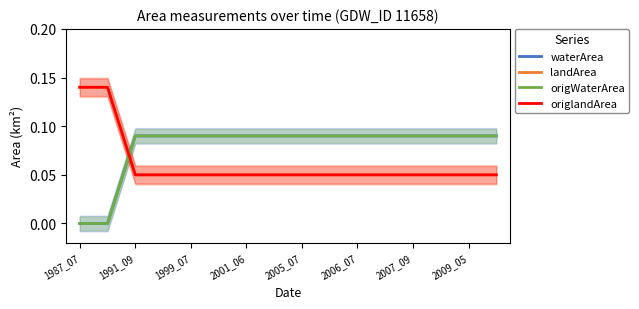

The origlandArea series shows 0.1 at 9. True or false?

True